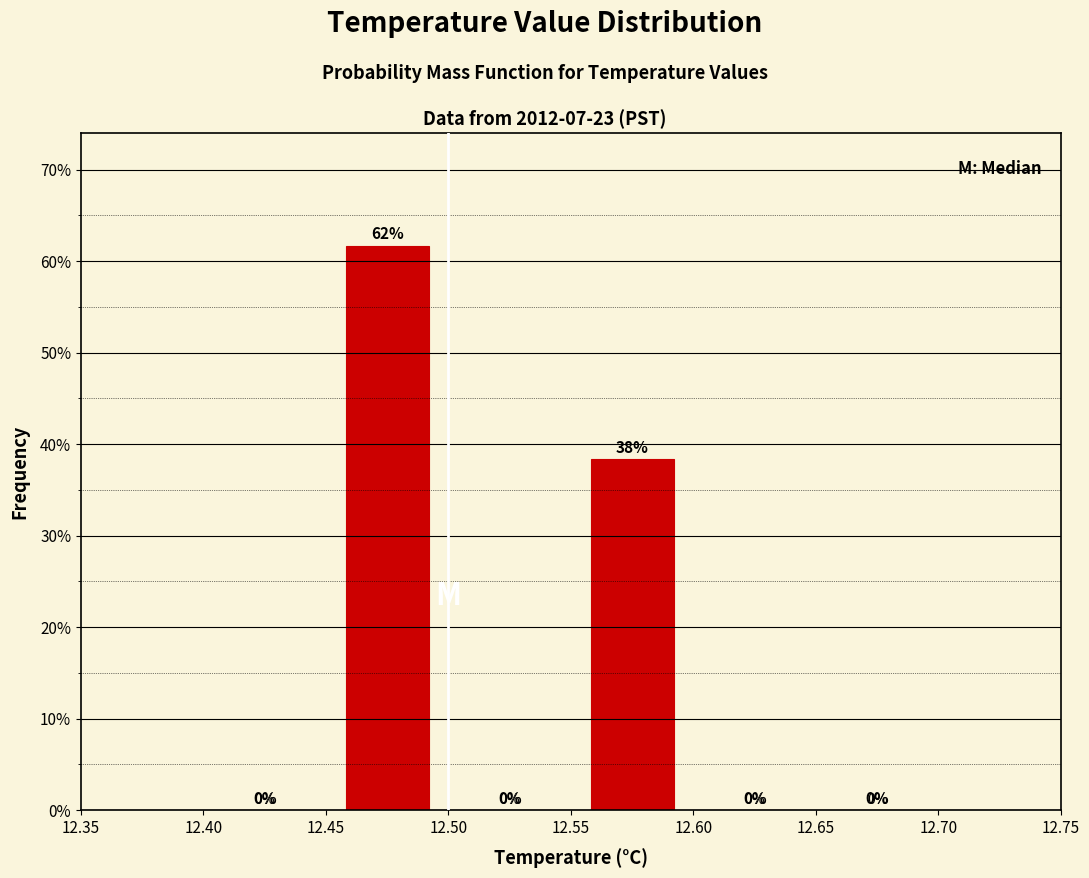

Which range on the x-axis has the tallest bar?

12.45 to 12.50